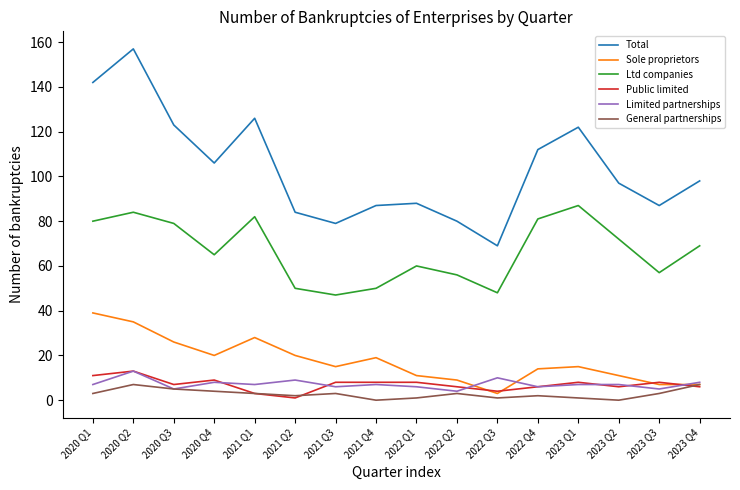

True or false: Limited partnerships and Ltd companies intersect in this chart.

False